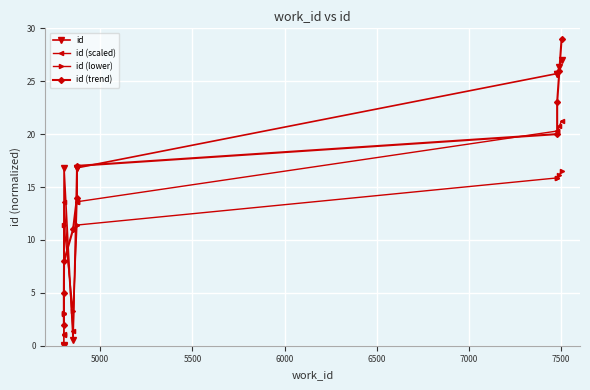

Reading left to right, extract all data points from this chart.

id: 0.0	0.1	16.8	0.5	16.8	16.8	25.7	25.7	26.3	27.0
id (scaled): 1.0	1.1	13.6	1.4	13.6	13.6	20.3	20.3	20.8	21.2
id (lower): 3.0	3.0	11.4	3.3	11.4	11.4	15.9	15.9	16.2	16.5
id (trend): 2.0	5.0	8.0	11.0	14.0	17.0	20.0	23.0	26.0	29.0